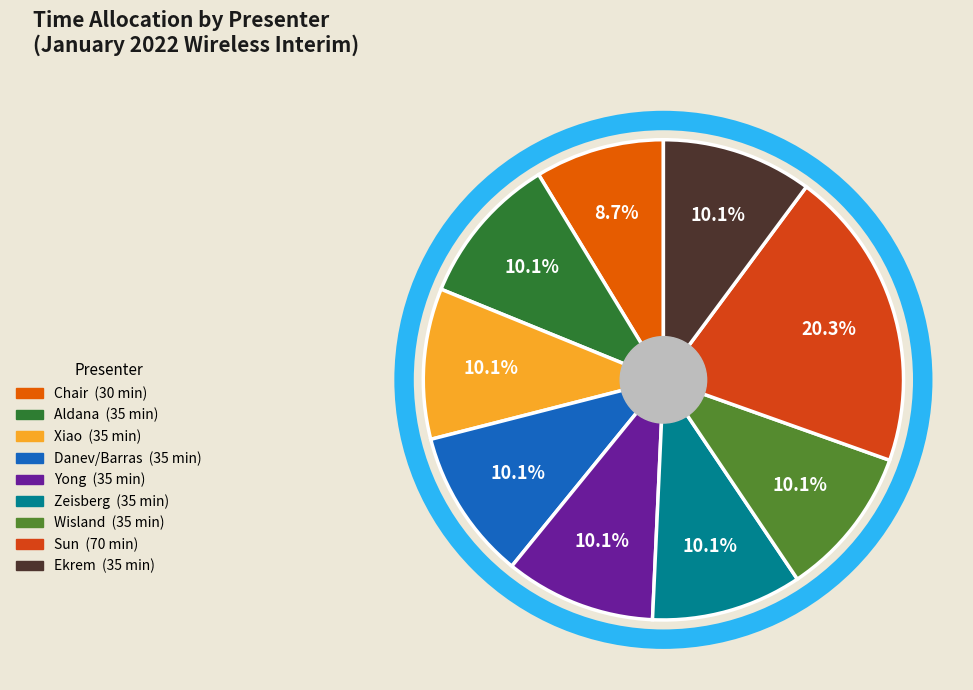

What is the ratio of the value at Danev/Barras to the value at Aldana?

1.0